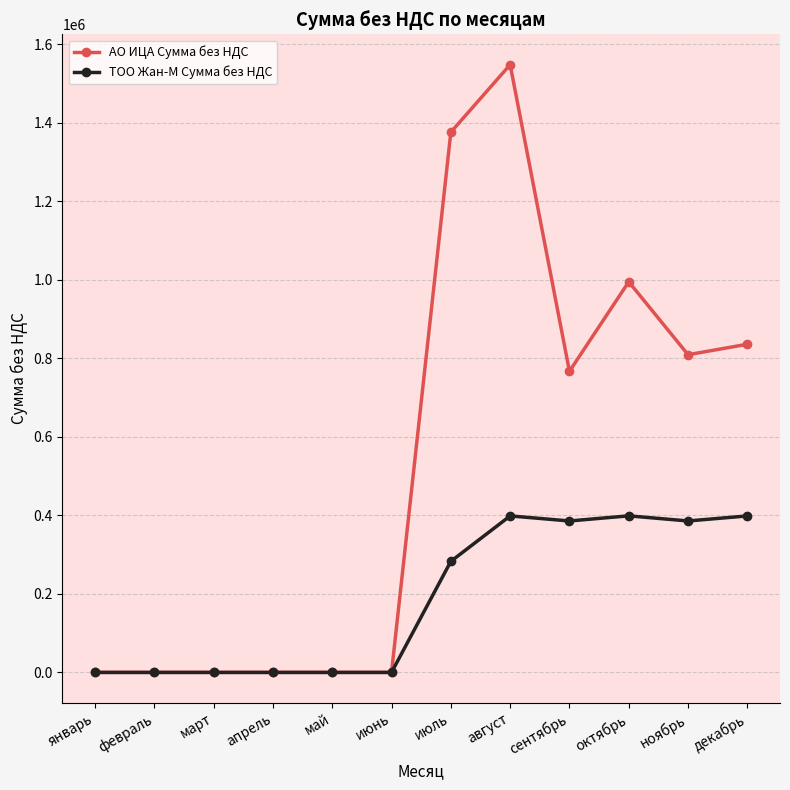

The ТОО Жан-М Сумма без НДС series shows 385714.3 at ноябрь. True or false?

True